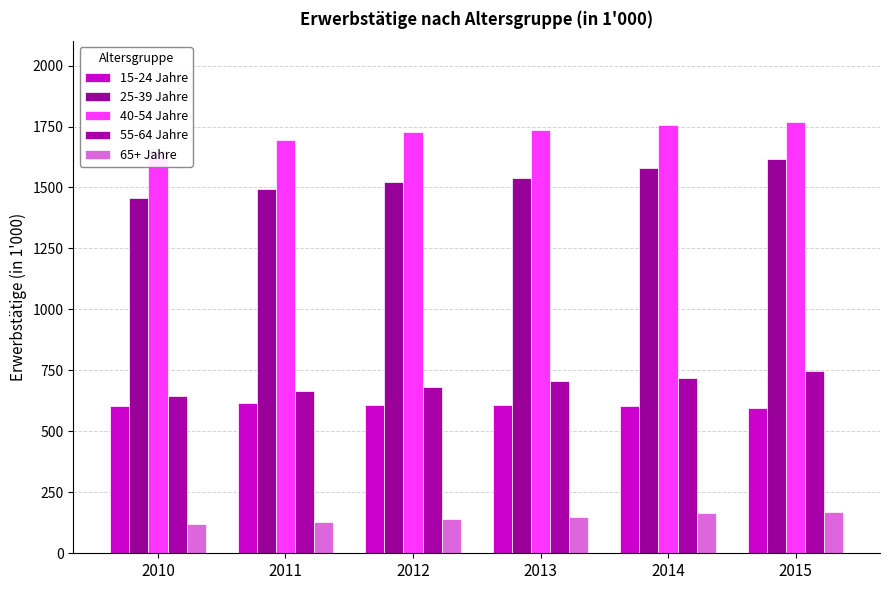

At which label does 25-39 Jahre reach its minimum?

2010